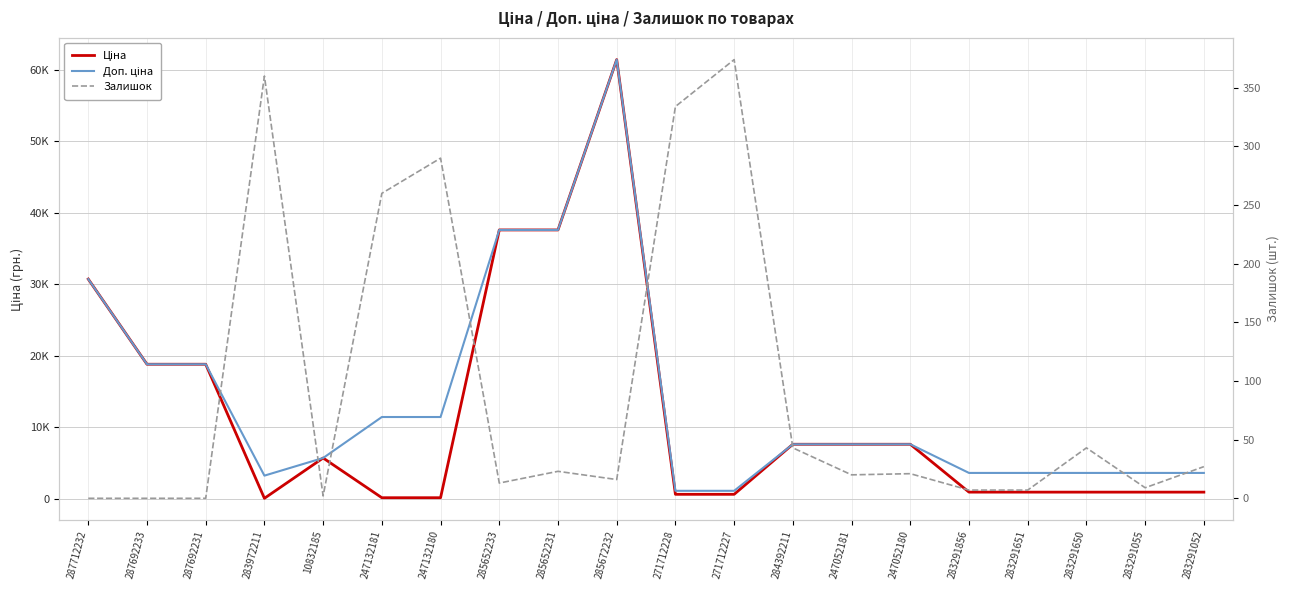

True or false: Доп. ціна and Залишок cross at least once.

False